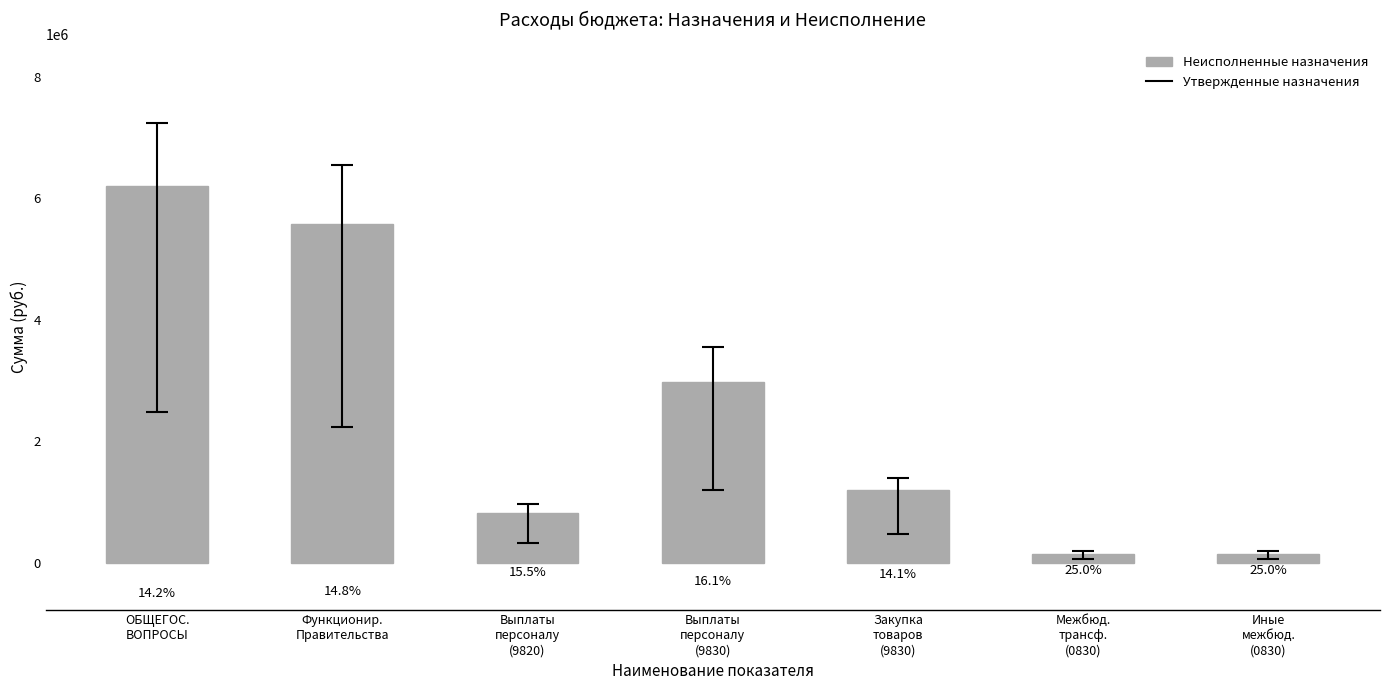

Where is the data nearest to the value 3177291?

Выплаты
персоналу
(9830)